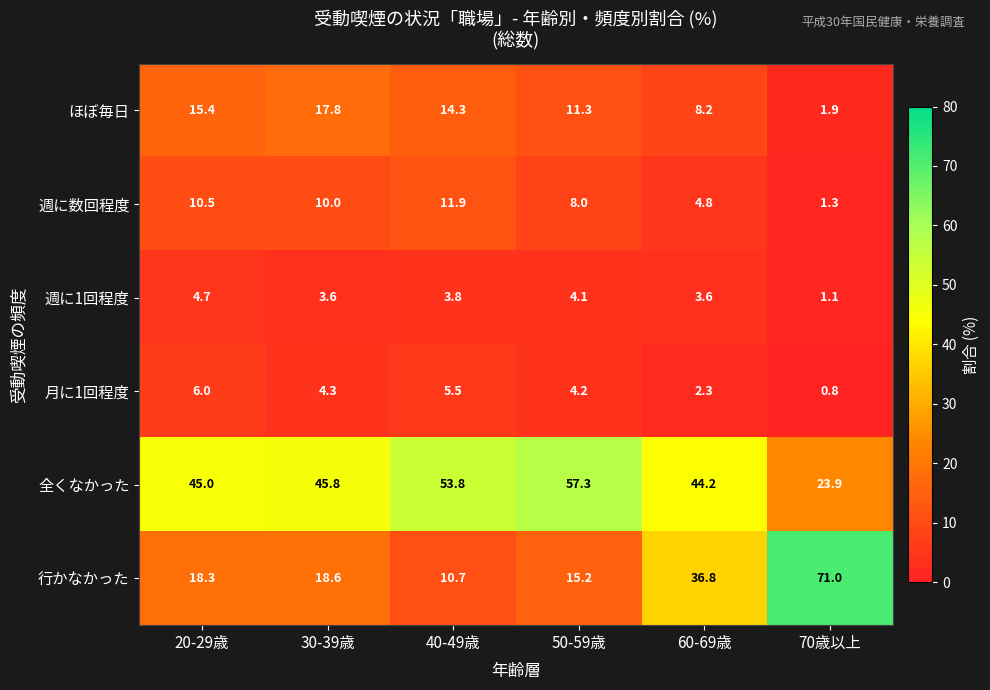

What is the average value of the 月に1回程度 series?

3.9